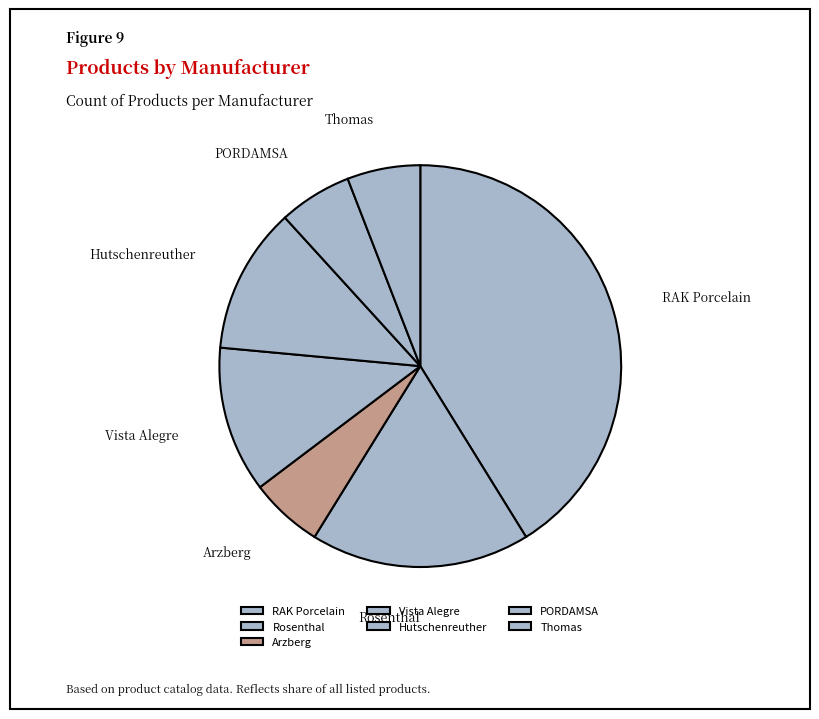

Does any single category account for the majority?

No